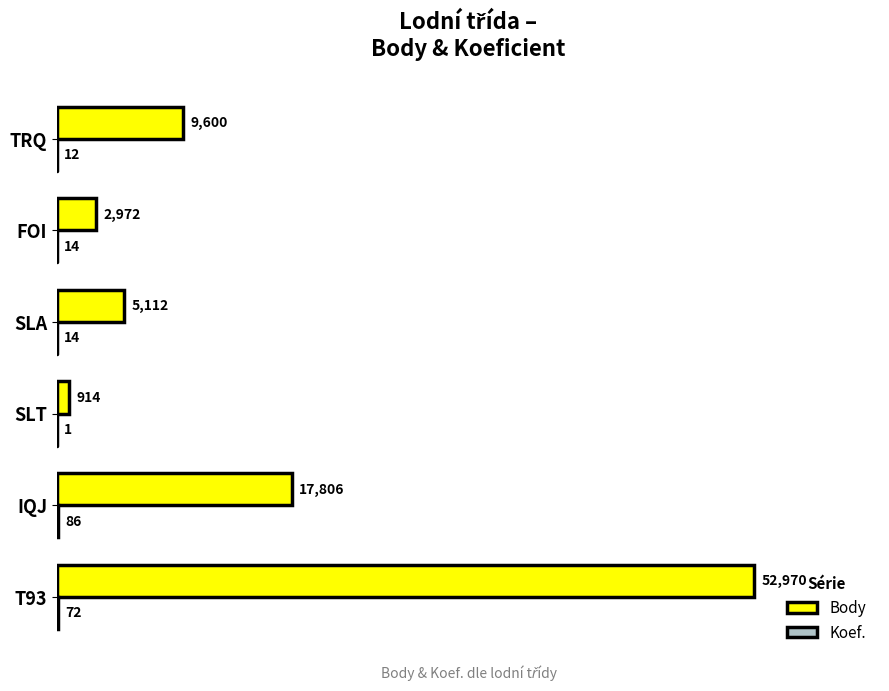

The value of Body at SLA is 2144. True or false?

False